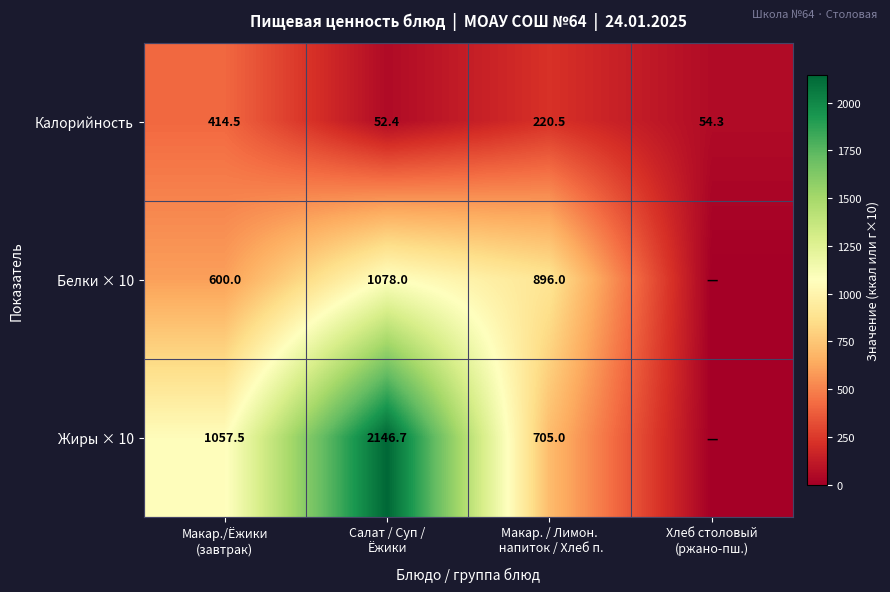

What is the average value of the Калорийность series?

185.4